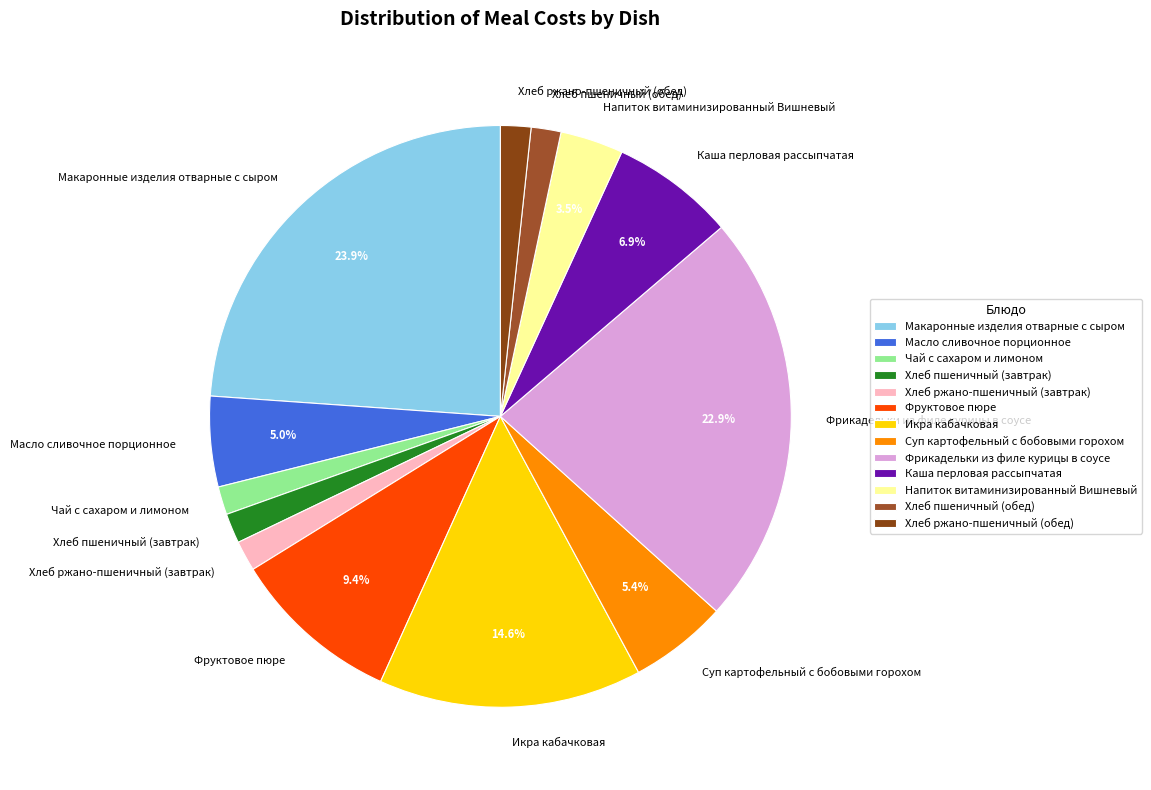

What portion of the pie excludes Суп картофельный с бобовыми горохом?

94.6%